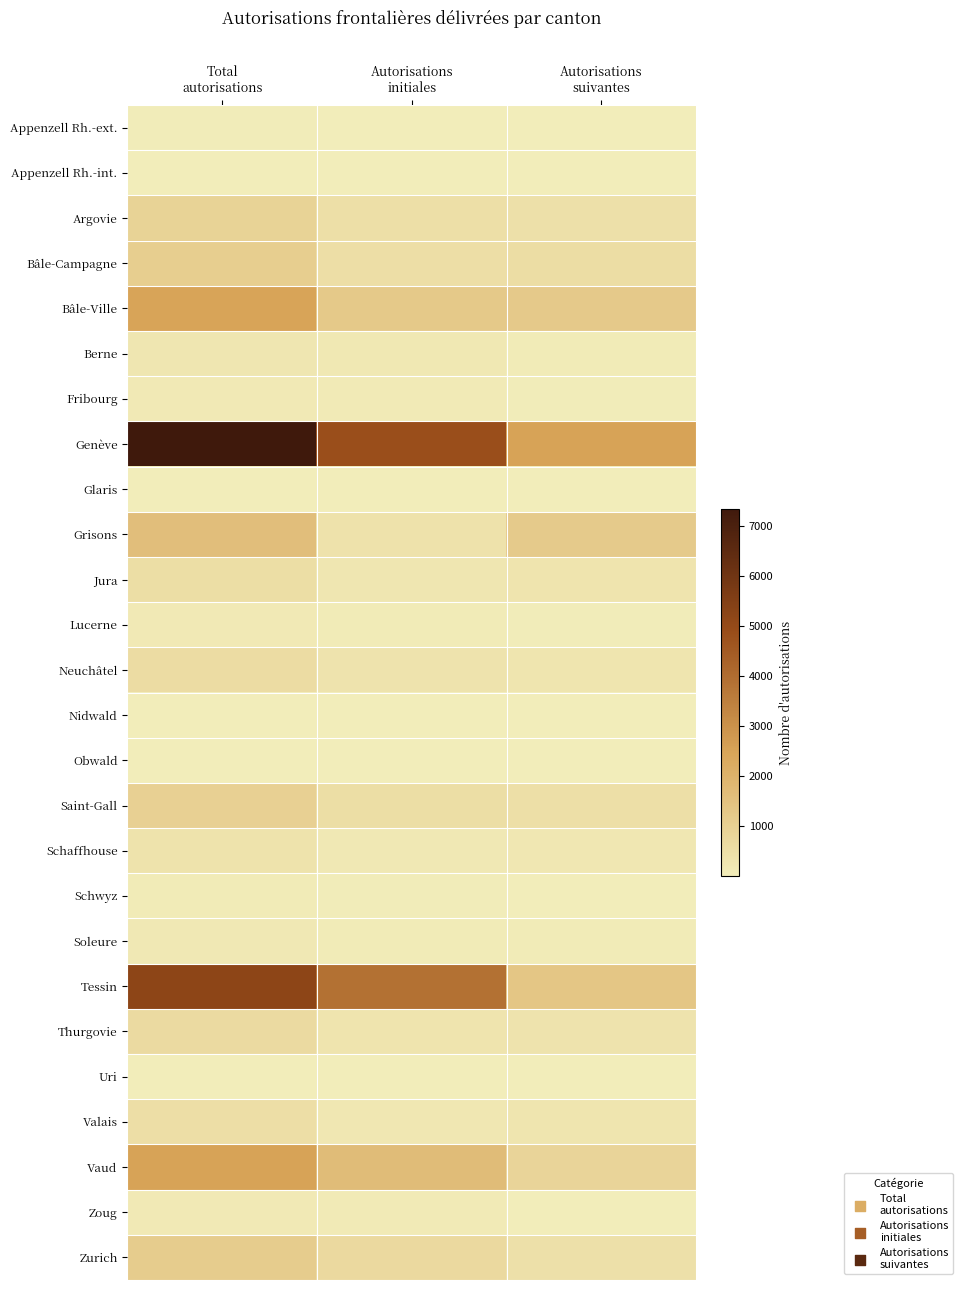

At which category is the sum across all series the highest?

Total
autorisations